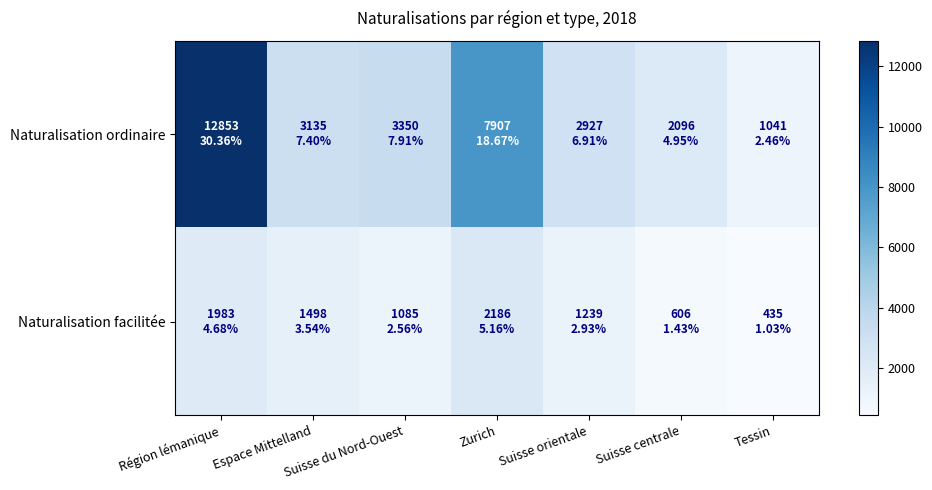

List the series in order of their peak value, highest first.

Naturalisation ordinaire, Naturalisation facilitée